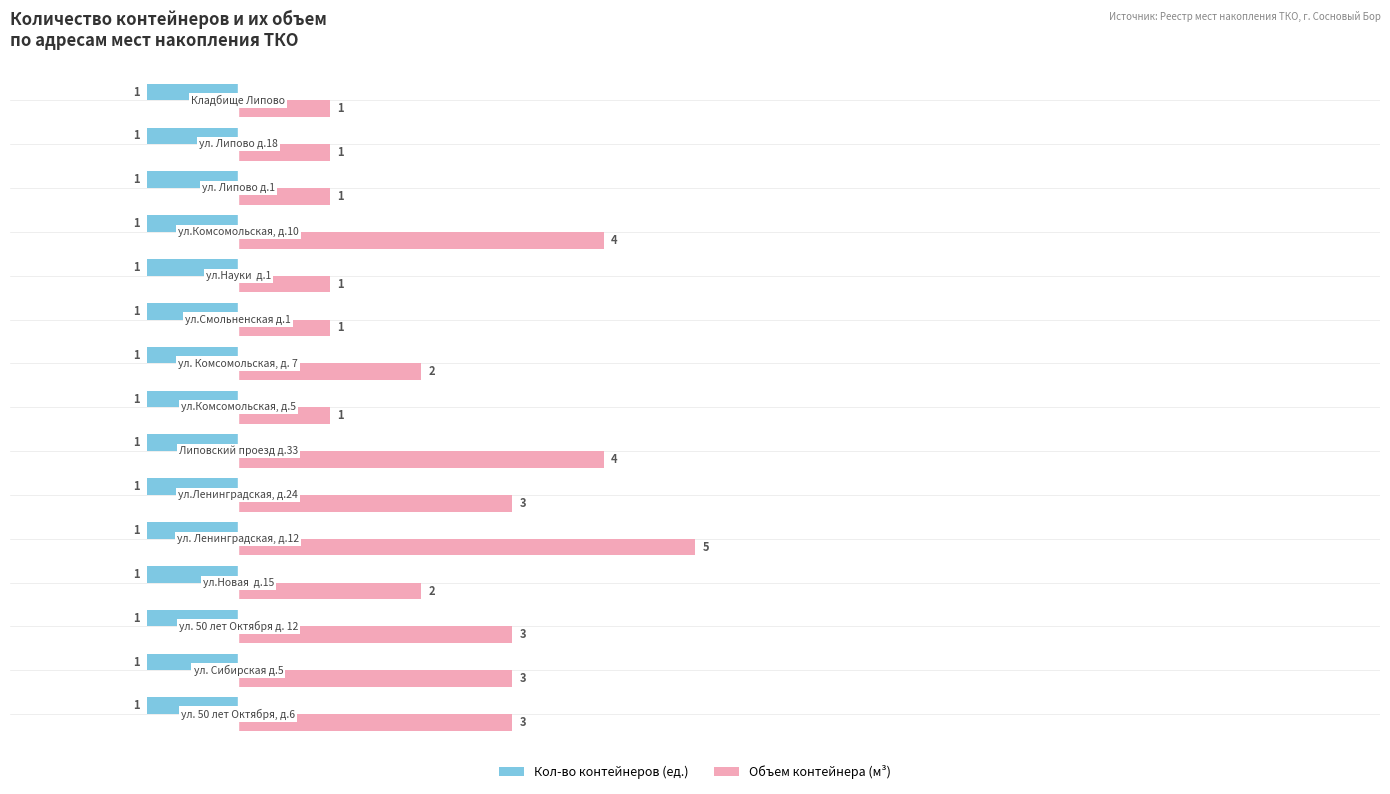

What is the minimum value for Объем контейнера (м³)?

1